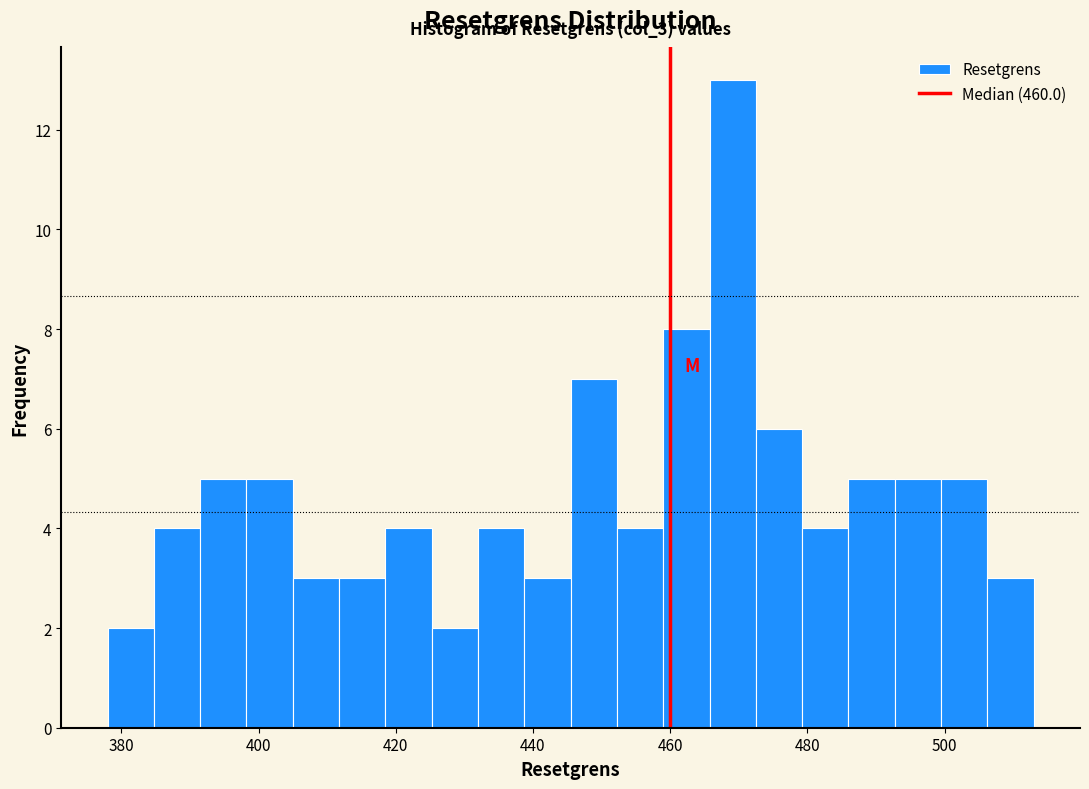

Read against the x-axis, roughly where is the centre of the tallest bar?

470